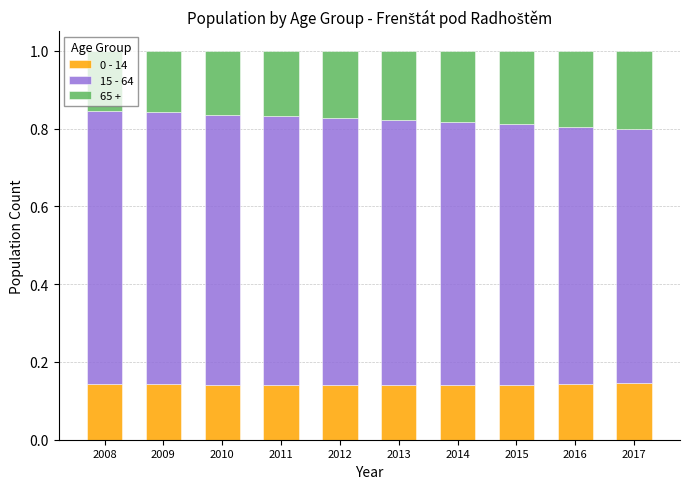

What is the sum of the 0 - 14 values at 2012 and 2015?

0.3